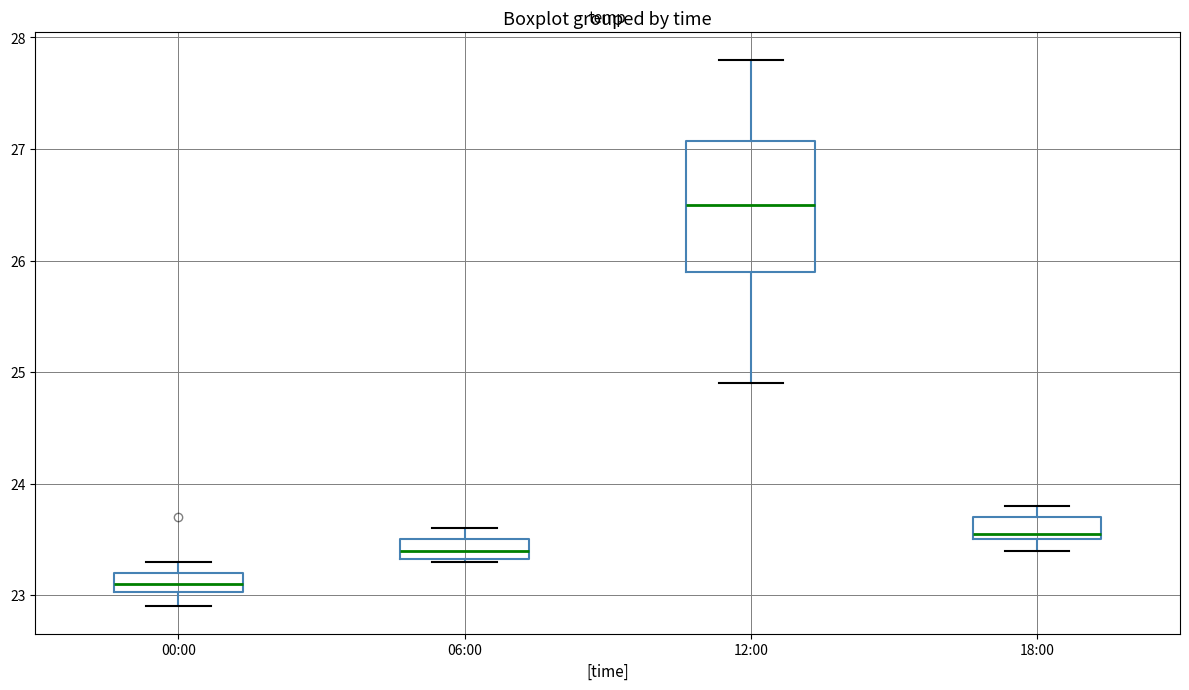

Where is the upper edge of the box for 12:00 on the y-axis? The values are not printed on the chart, so give them approximately, as read against the axis.

27.1